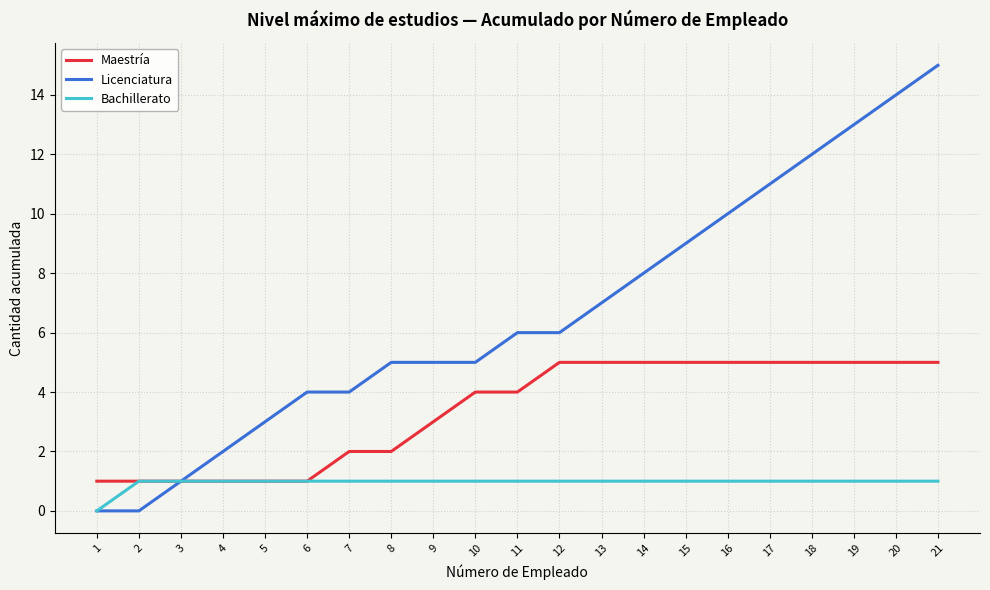

Between 12 and 16, which series saw the biggest shift?

Licenciatura